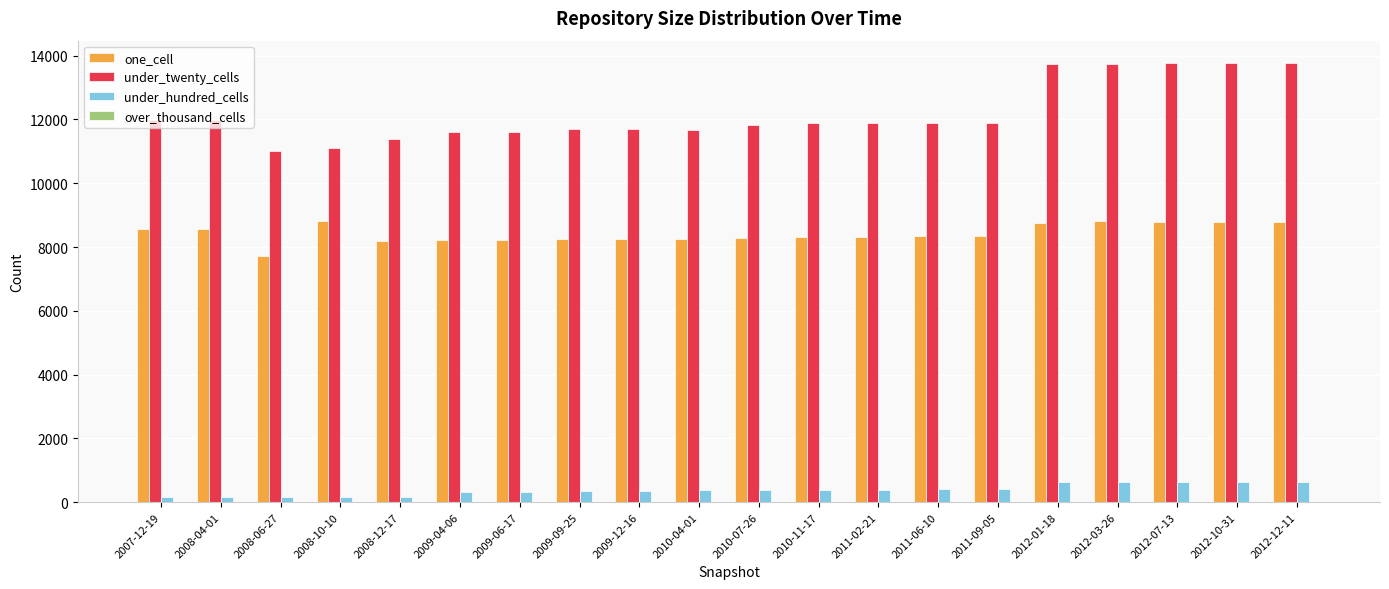

The value of one_cell at 2008-12-17 is 8205. True or false?

True